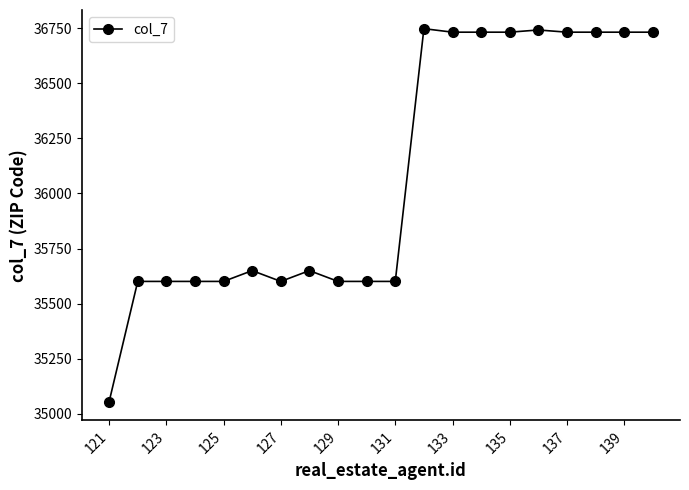

True or false: the data has more than 1 interior local peaks.

True